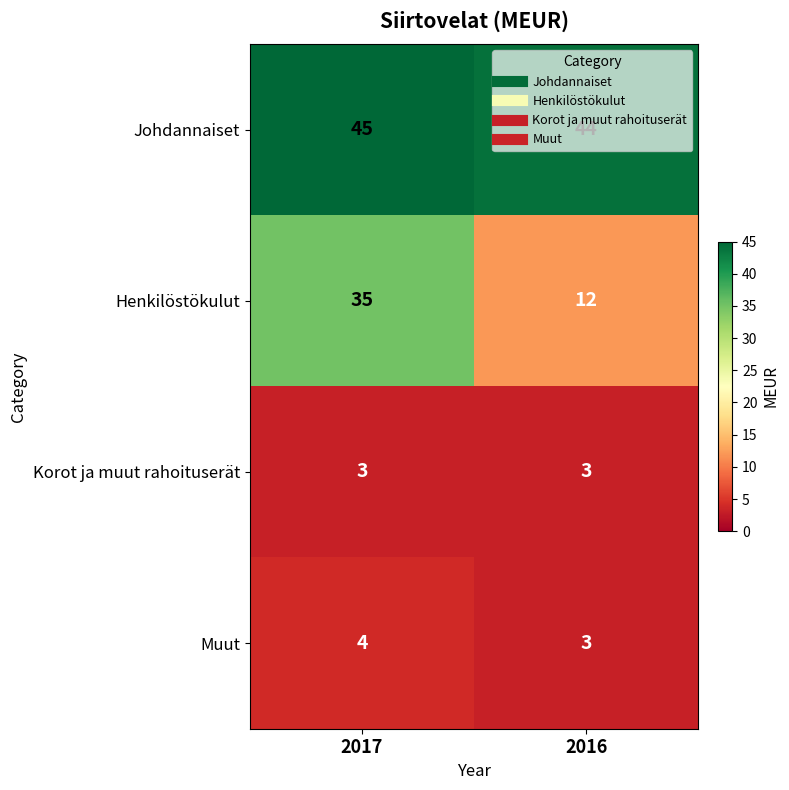

What is the total value across all series at 2016?

62